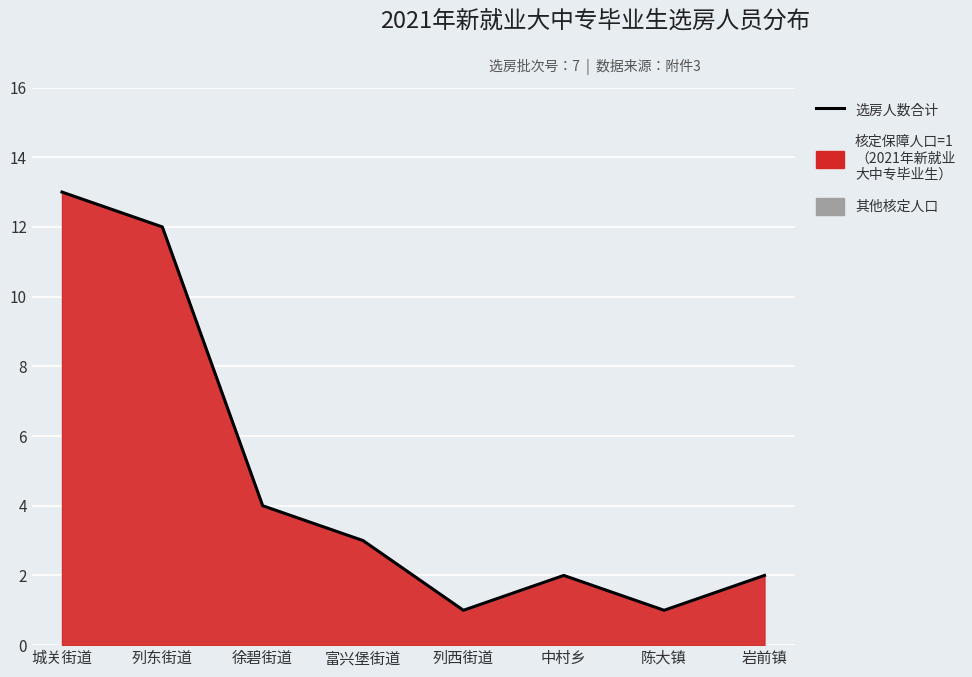

How many interior local valleys (lower than both neighbors) does the data have?

2